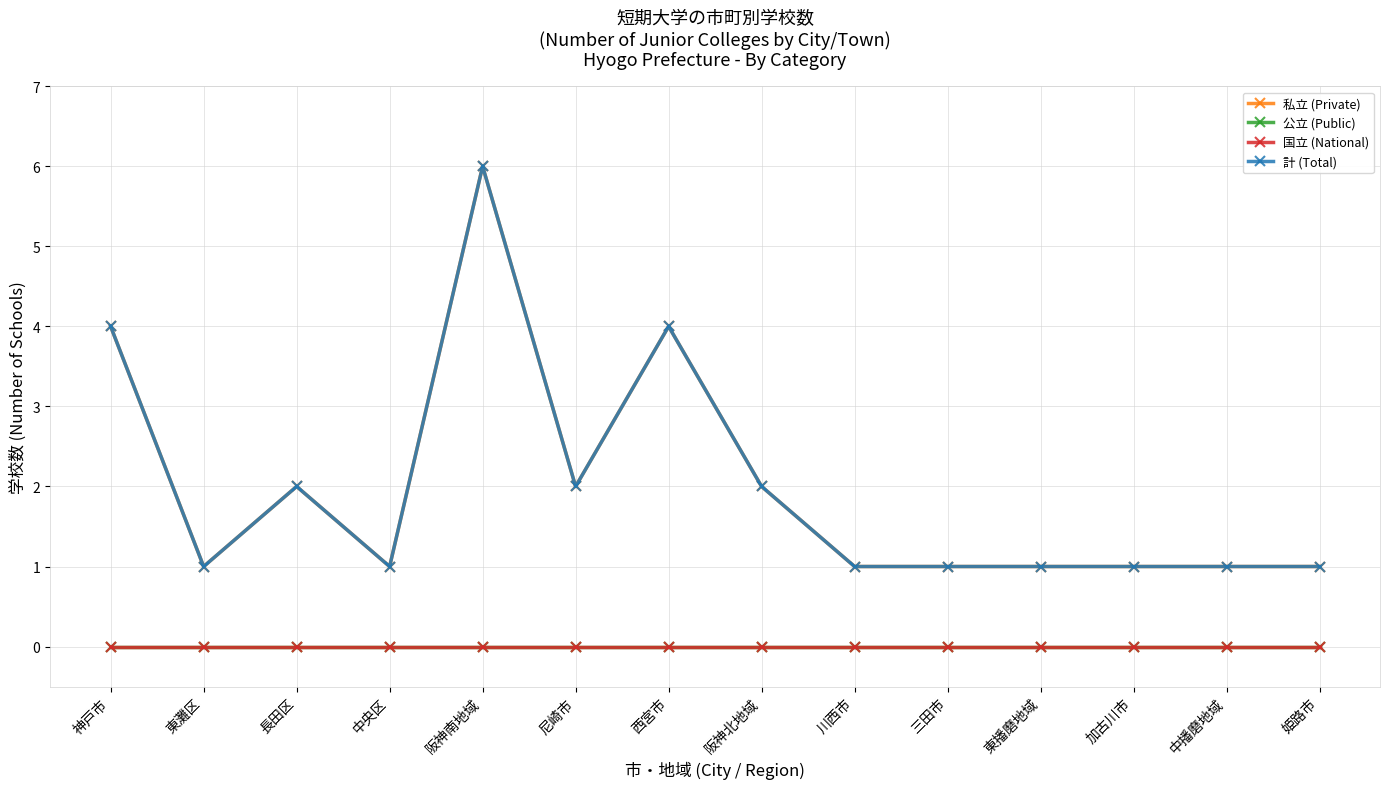

What is the sum of the 計 (Total) values at 長田区 and 姫路市?

3